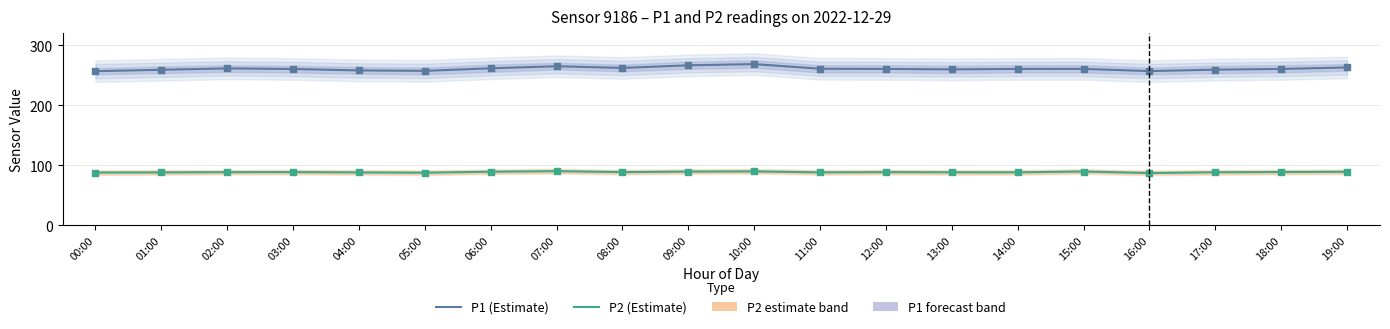

Which series reaches the maximum Y coordinate?

P1 (Estimate)